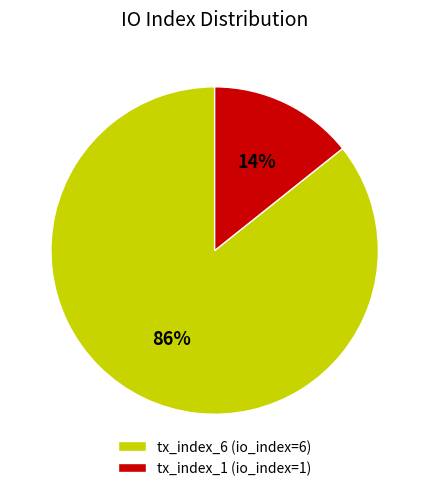

Approximately how many times larger is the value at tx_index_1 compared to tx_index_6?

0.2